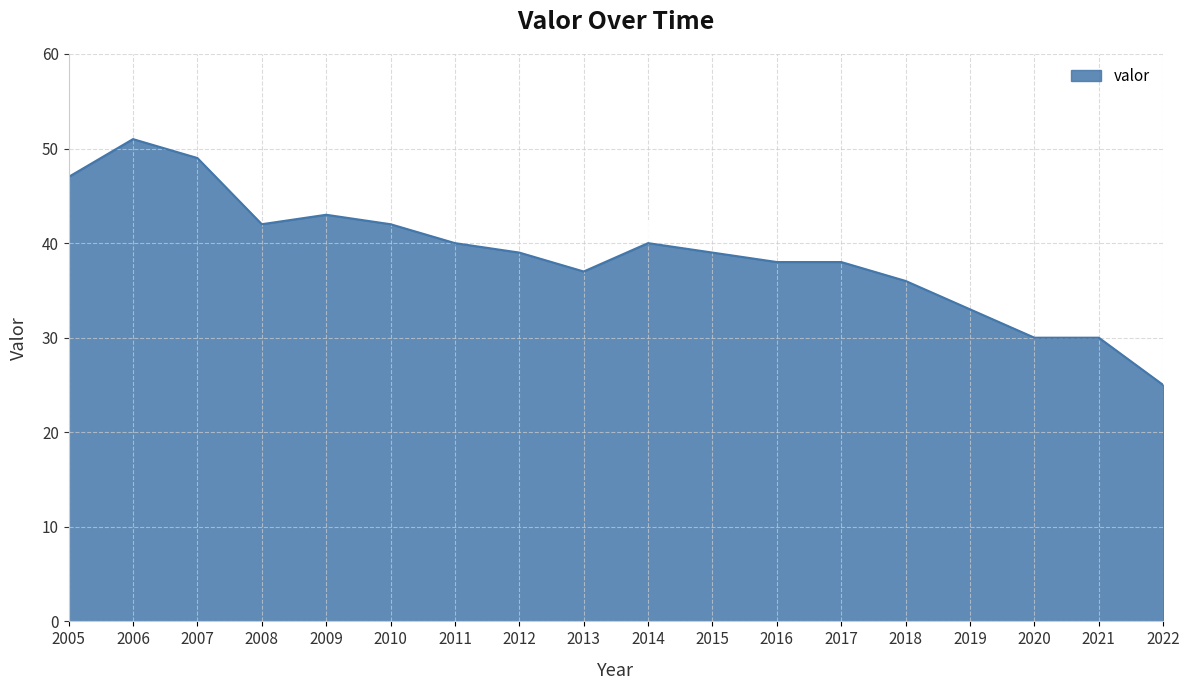

What is the smallest value displayed?

25